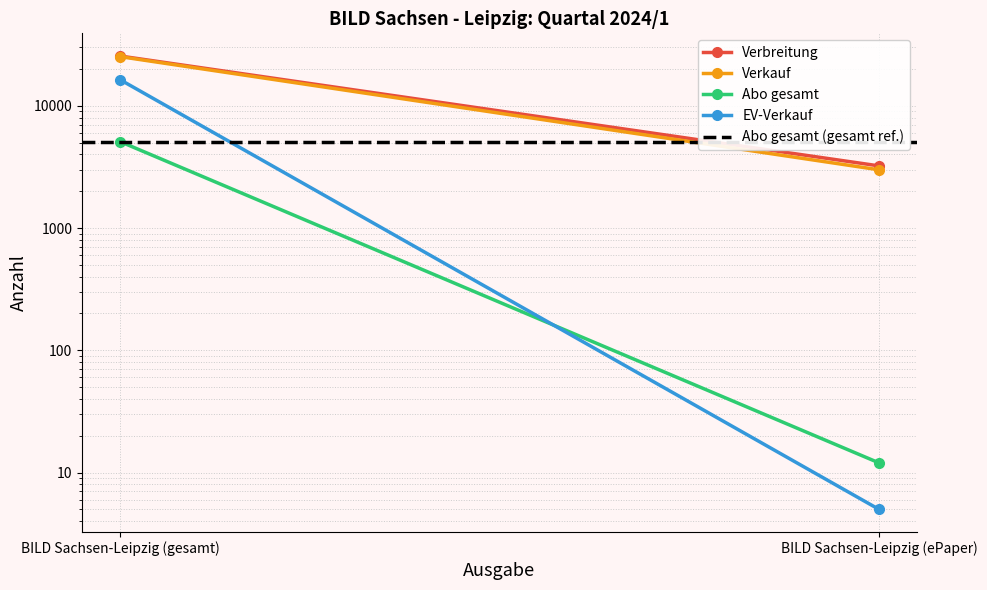

Reading left to right, extract all data points from this chart.

Verbreitung: 25545	3224
Verkauf: 25257	2996
Abo gesamt: 5097	12
EV-Verkauf: 16370	5
Abo gesamt (gesamt ref.): 5097	5097